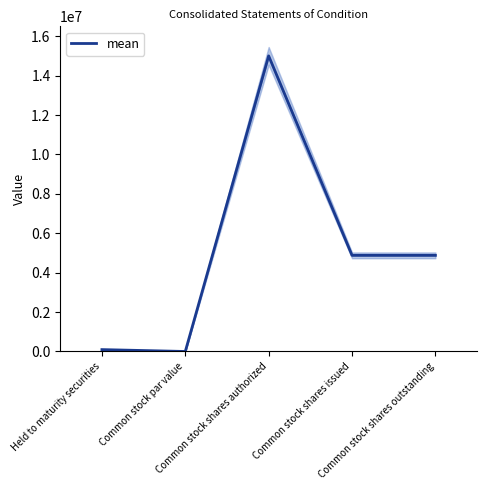

The value at Common stock shares issued is 4878557. True or false?

True